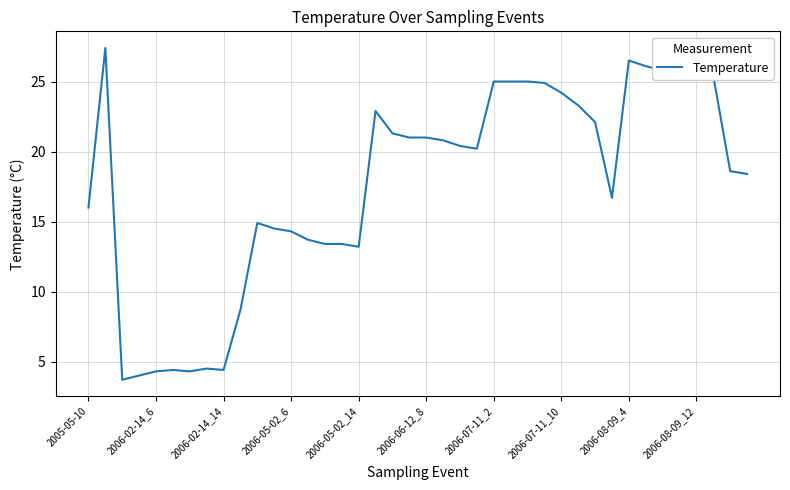

What is the greatest value displayed?

27.4